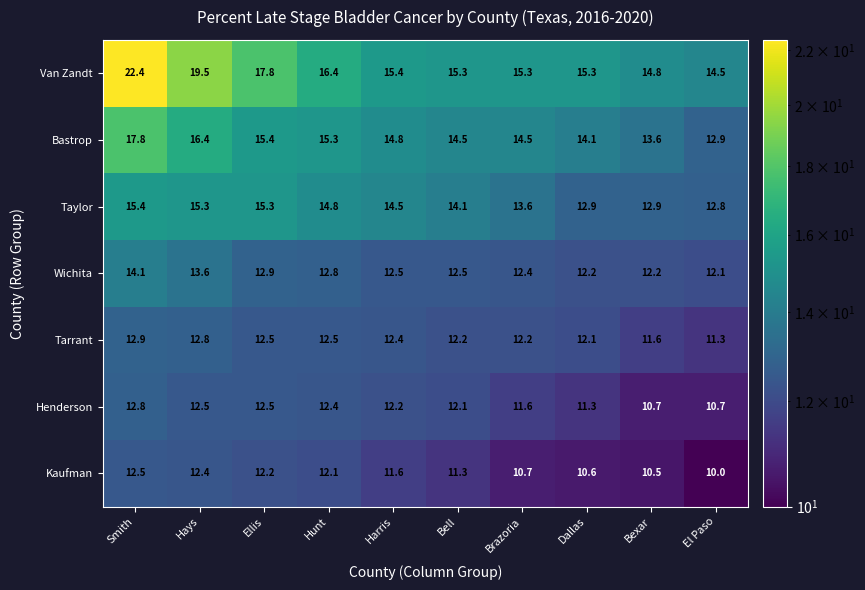

The value of Henderson at Smith is 12.8. True or false?

True